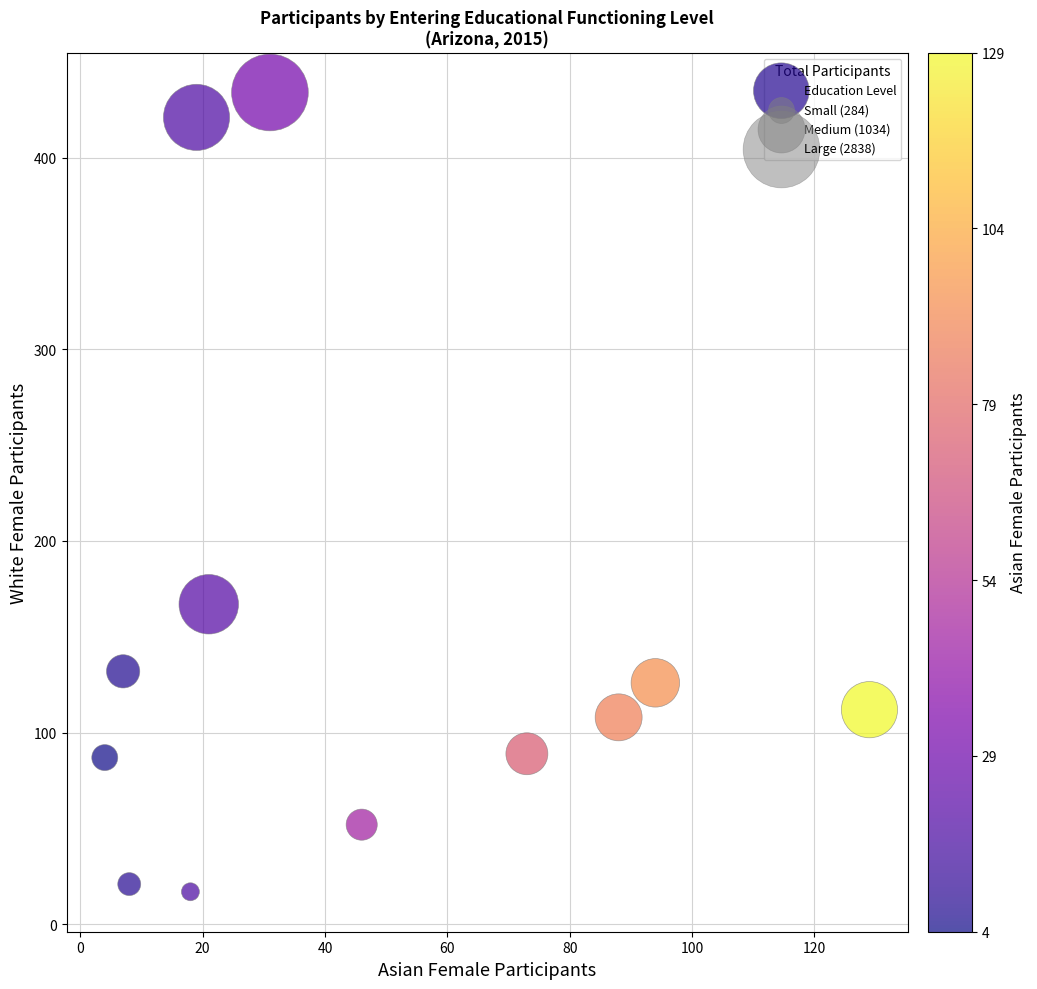

What Y value in the scatter plot is closest to 225?

167